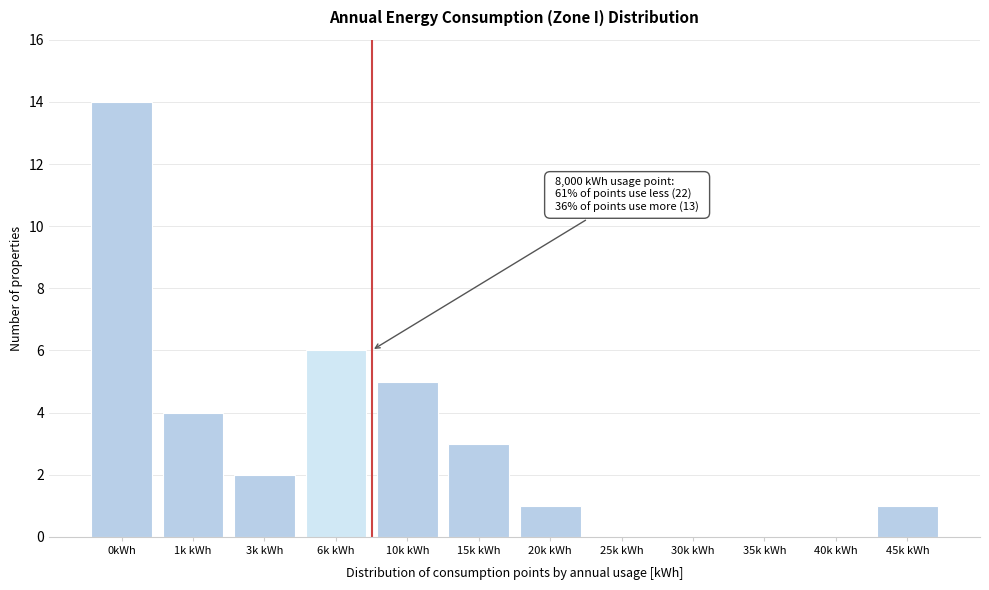

Reading left to right, extract all data points from this chart.

0kWh=14	1k kWh=4	3k kWh=2	6k kWh=6	10k kWh=5	15k kWh=3	20k kWh=1	25k kWh=0	30k kWh=0	35k kWh=0	40k kWh=0	45k kWh=1